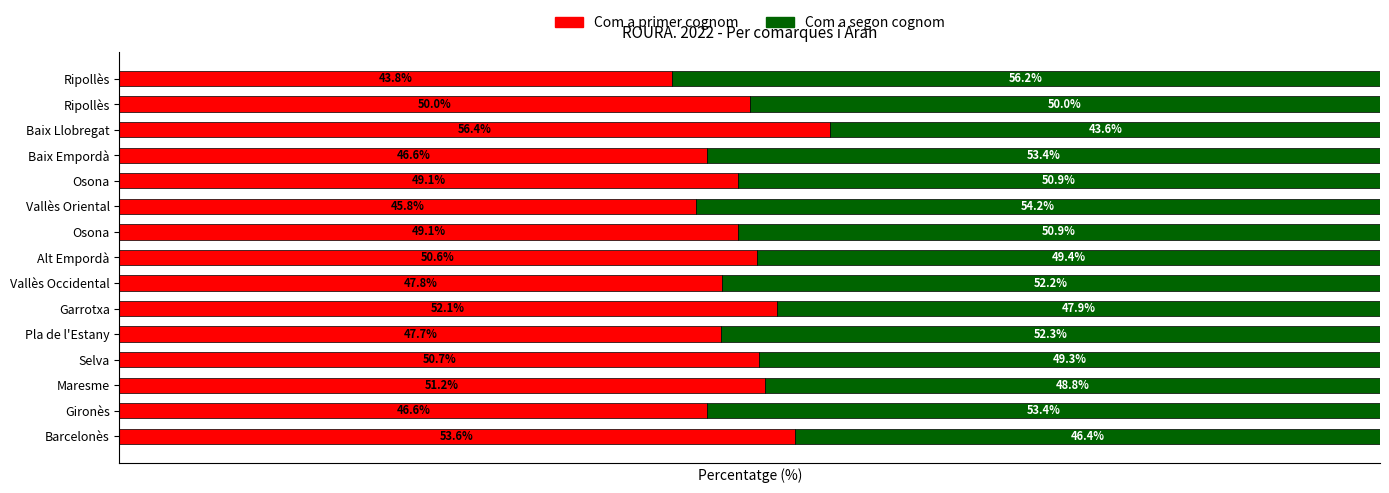

What are all the series names shown in the legend?

Com a primer cognom, Com a segon cognom